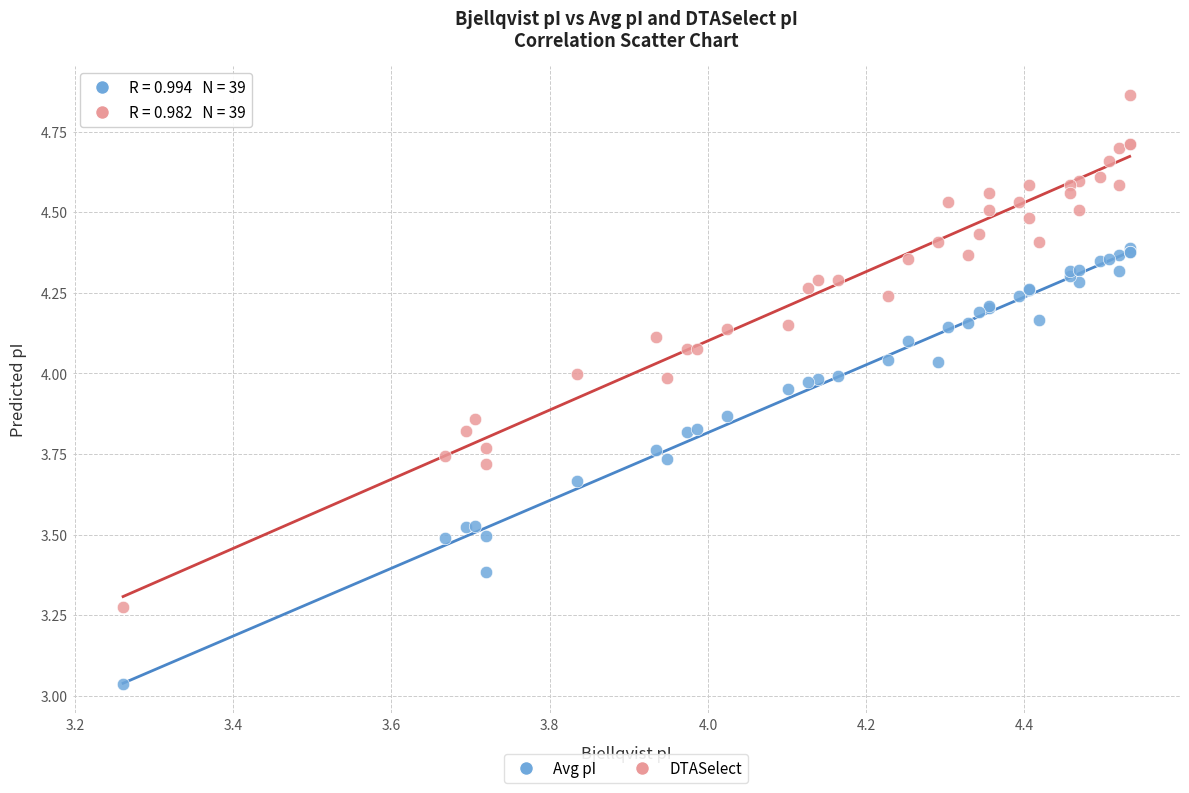

Which series has the widest spread of Y values?

DTASelect